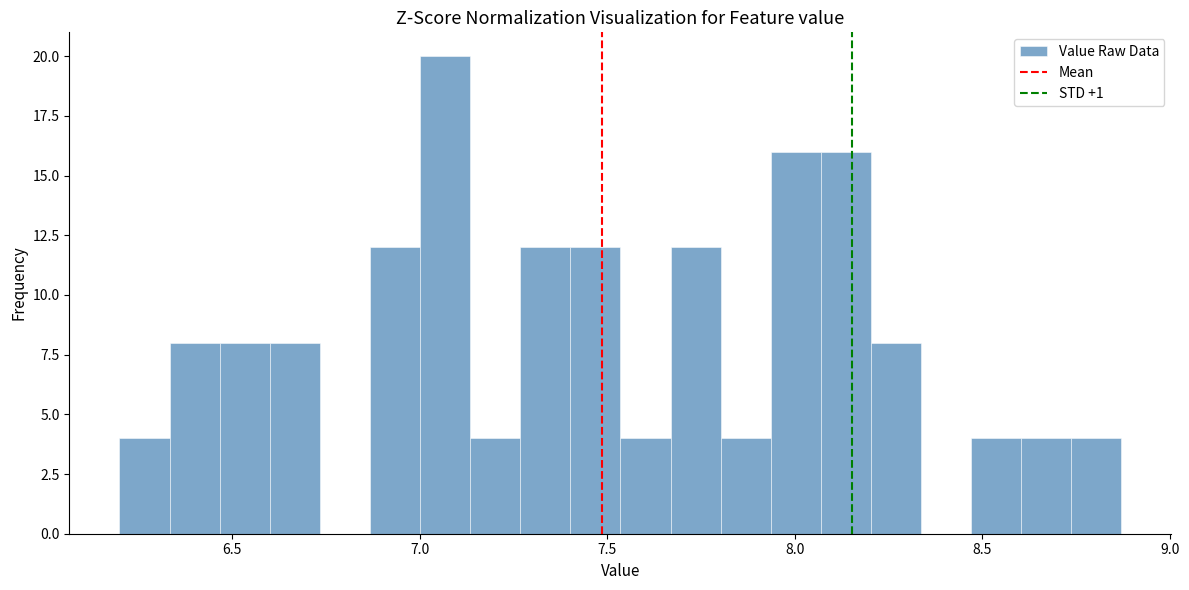

Around what value on the x-axis is the tallest bar? Give the approximate position of its centre, as read against the axis.

7.05